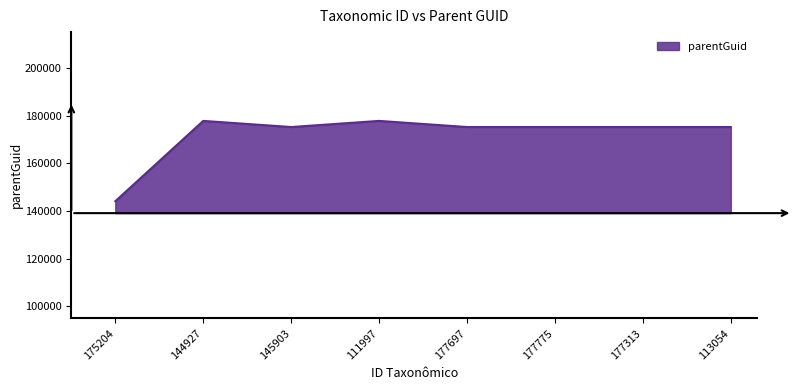

At which category does the chart reach its minimum across all series?

175204